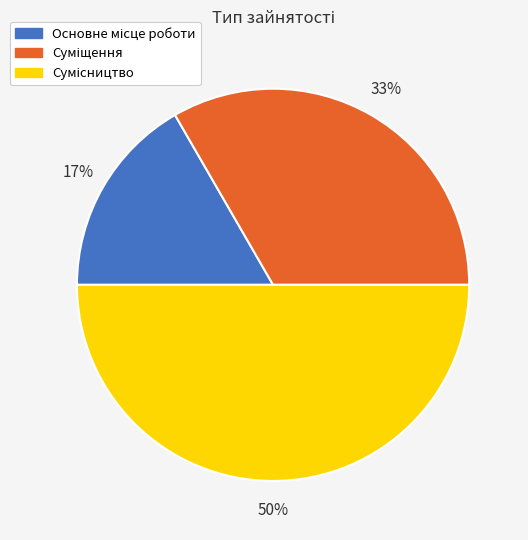

To the nearest percent, what is the average slice percentage?

33%